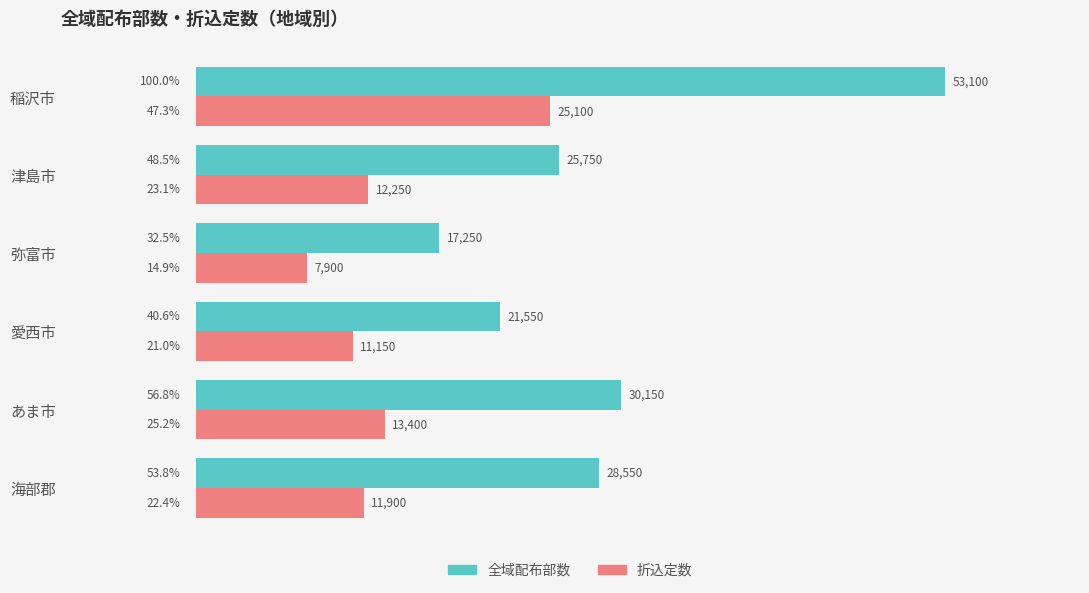

Where is 折込定数 nearest to the value 16500?

あま市